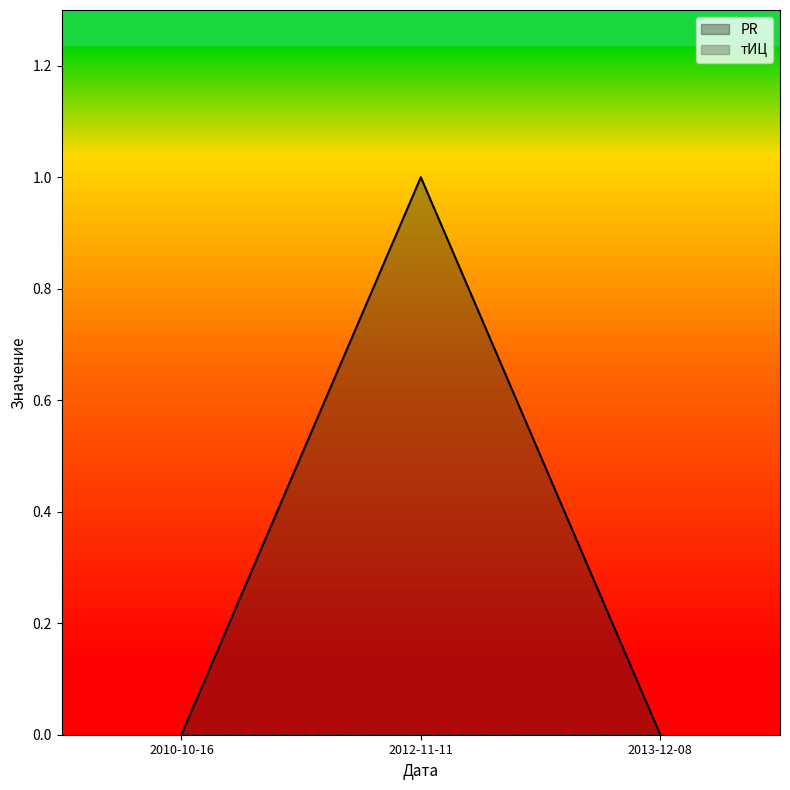

True or false: the data shows 0 at 2010-10-16.

True